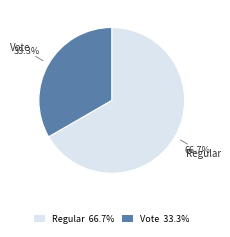

Which category has the smallest portion of the pie?

Vote